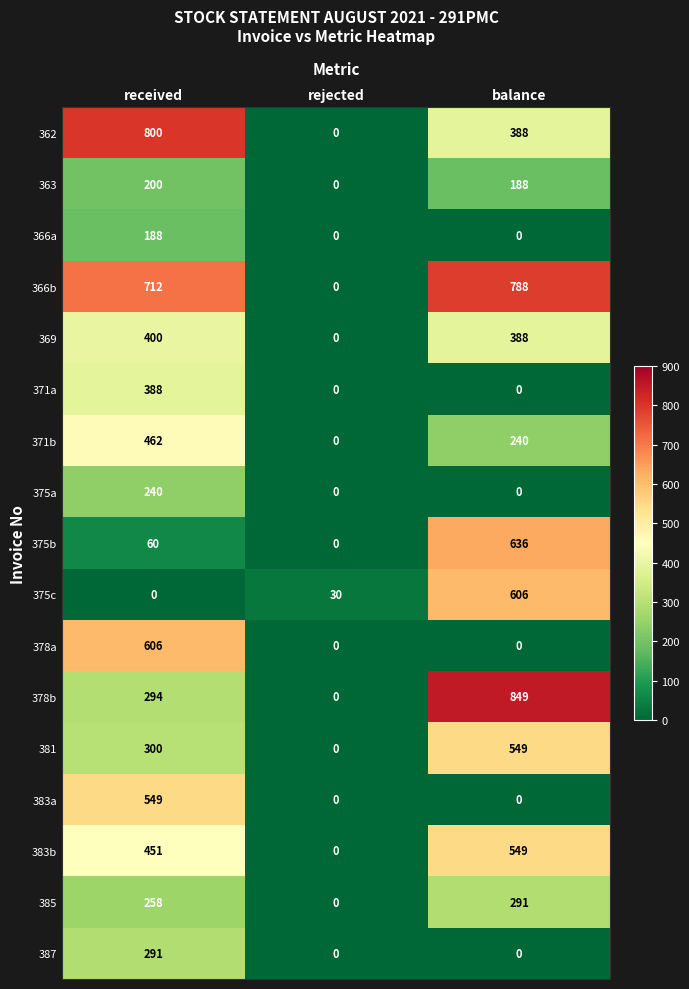

What is the sum of all 378a values?

606